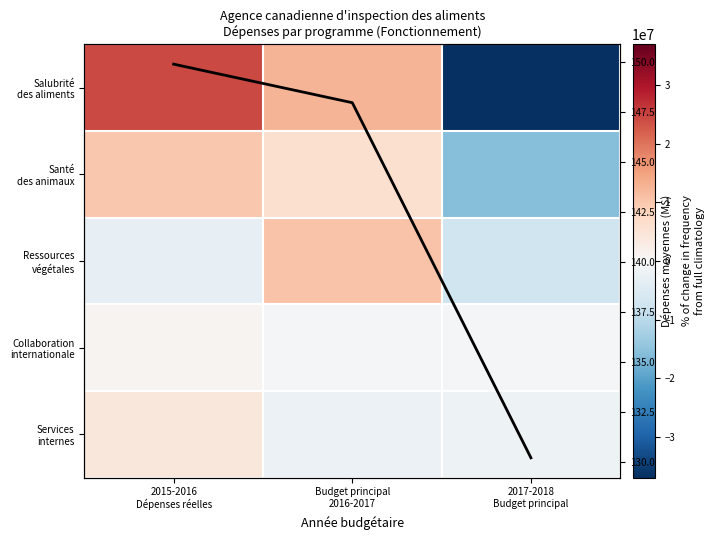

Which series changed the most between Budget principal 2016-2017 and 2017-2018 Budget principal?

Salubrité des aliments